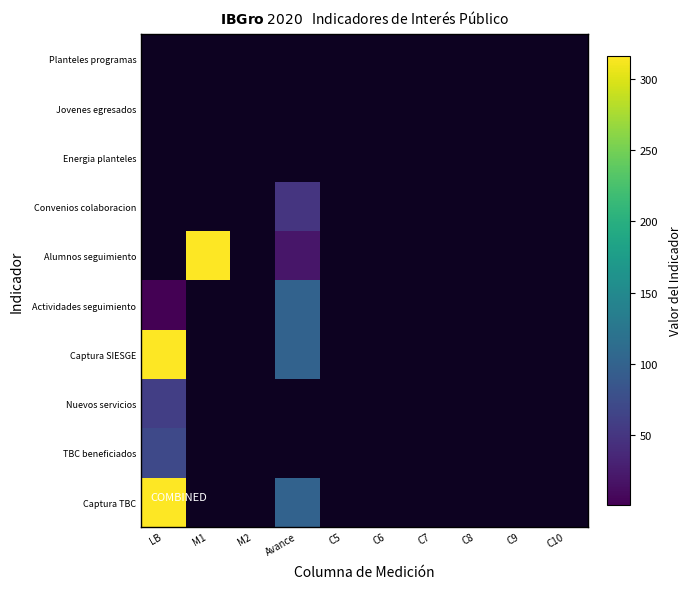

Which series has the largest total across all categories?

Captura SIESGE